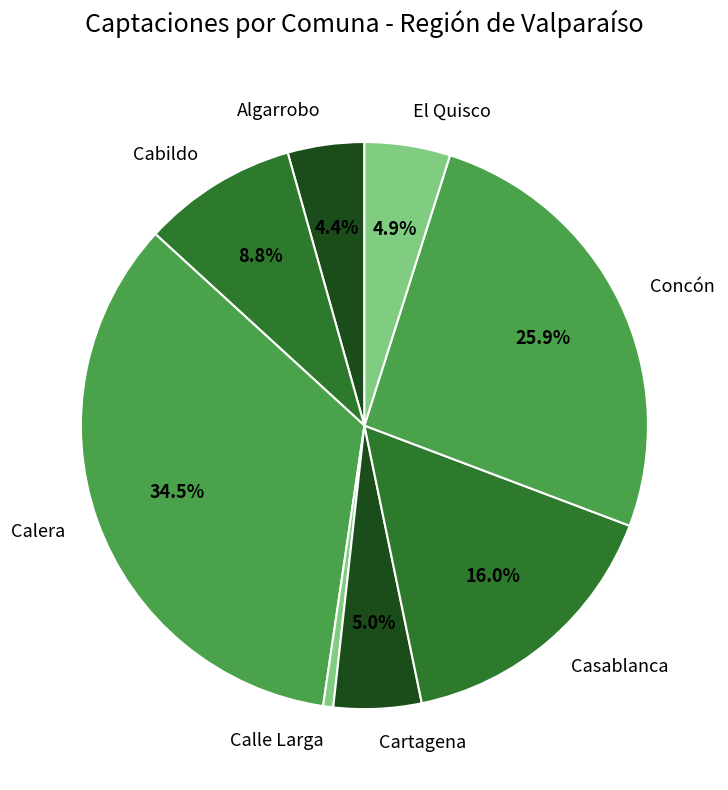

Is there a majority slice in this chart?

No